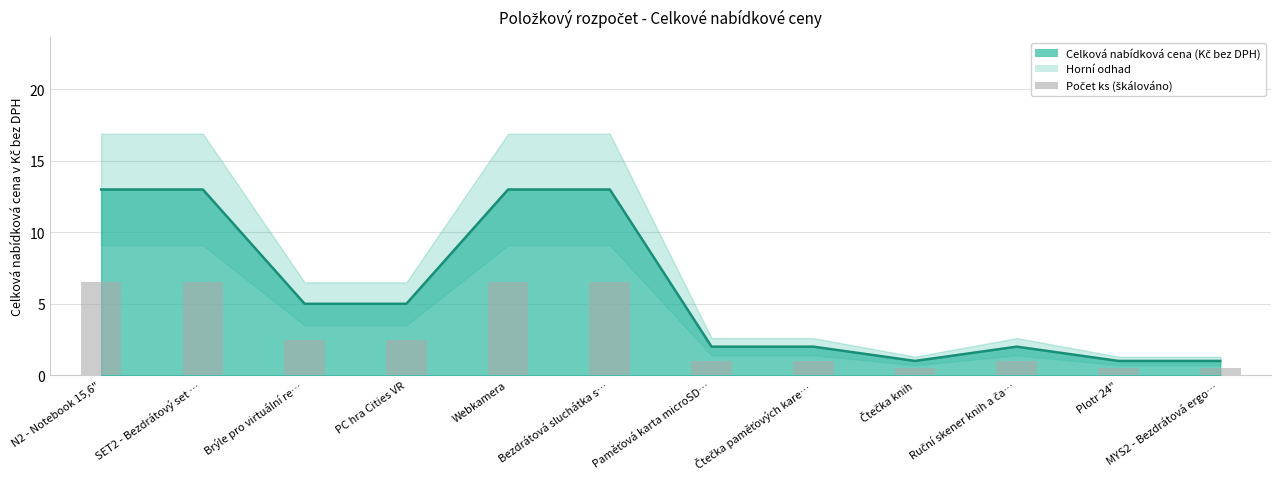

What is the value of the 1st bar from the left?

6.5